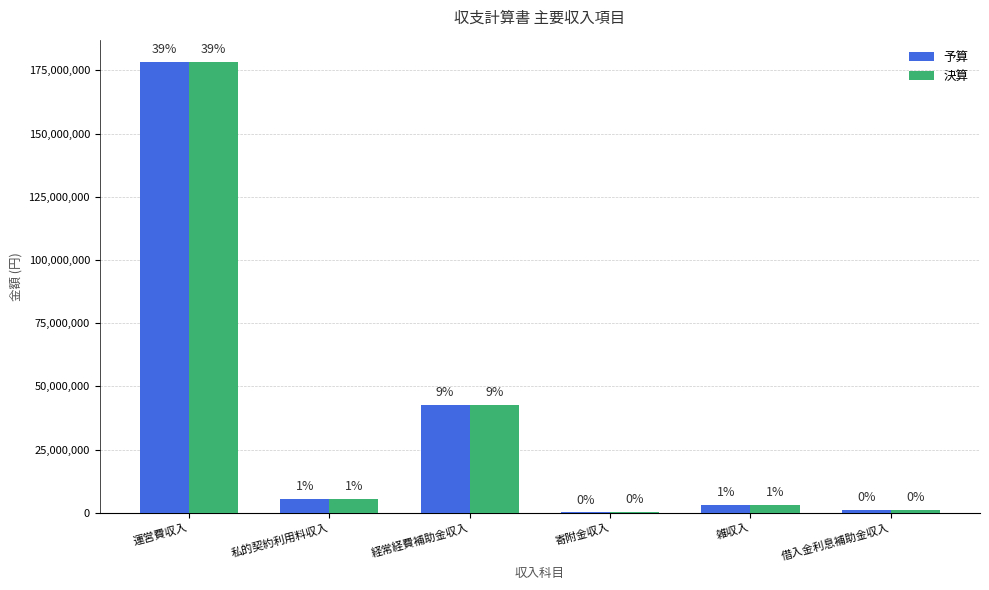

Read the 決算 value at 運営費収入, to the nearest 10.

178241930